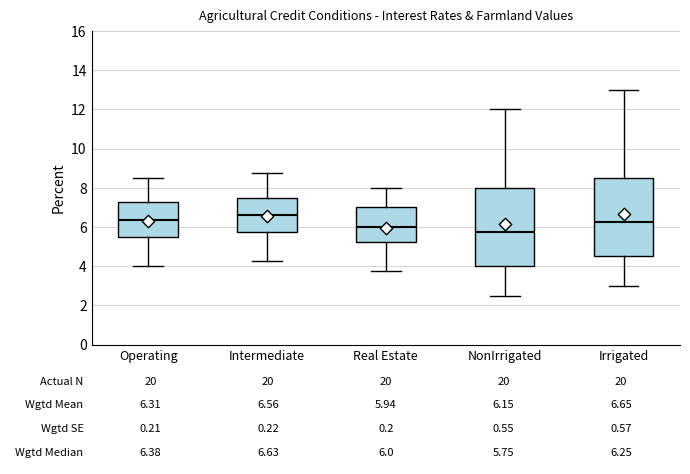

Which box's median line is the lowest?

NonIrrigated